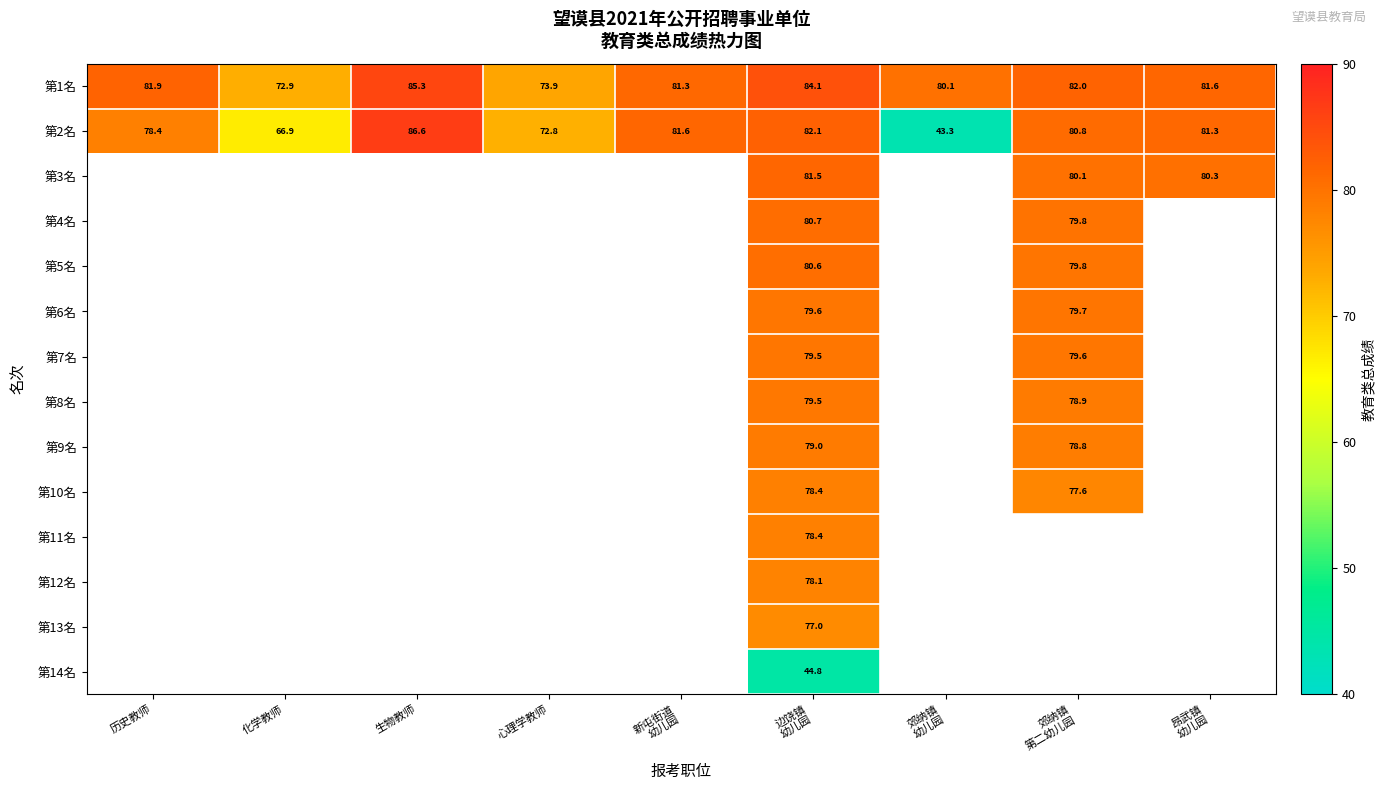

Which has a higher value, 生物教师 or 昂武镇
幼儿园?

生物教师